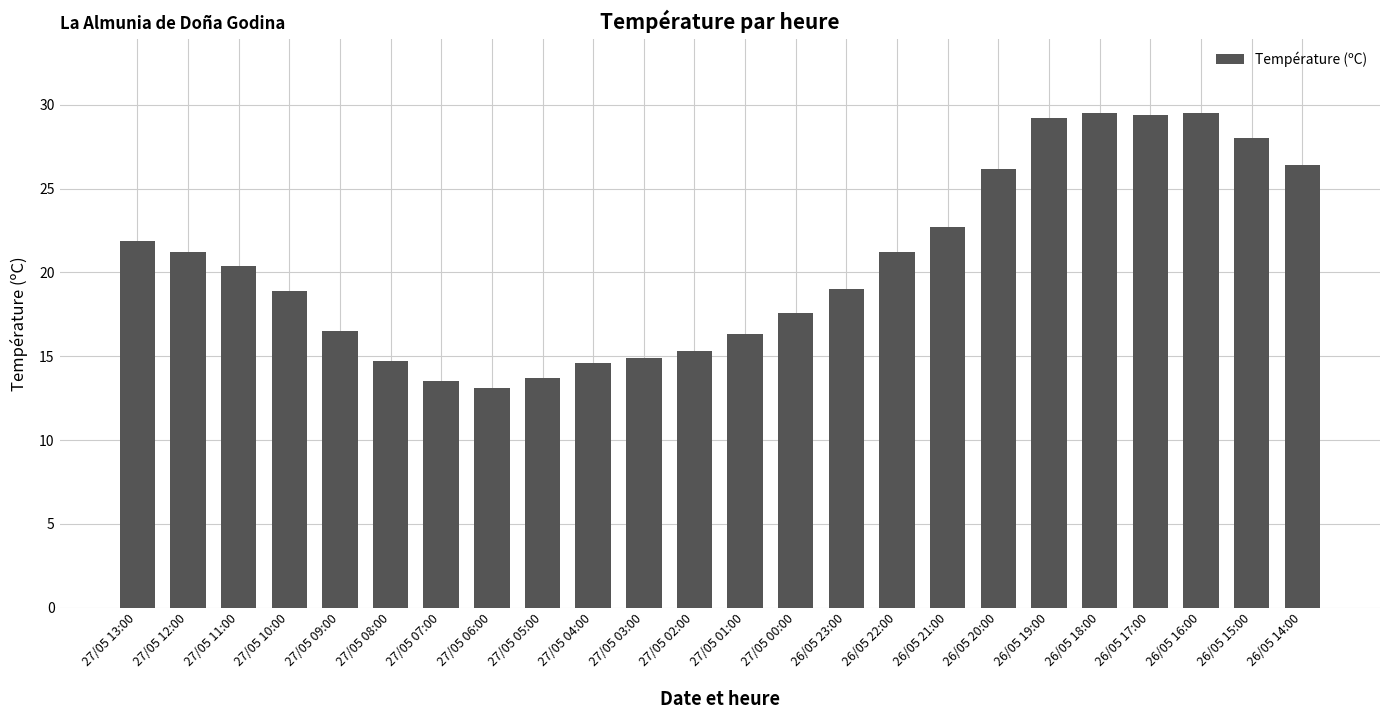

Is it true that the value at 27/05 05:00 is 13.7?

True